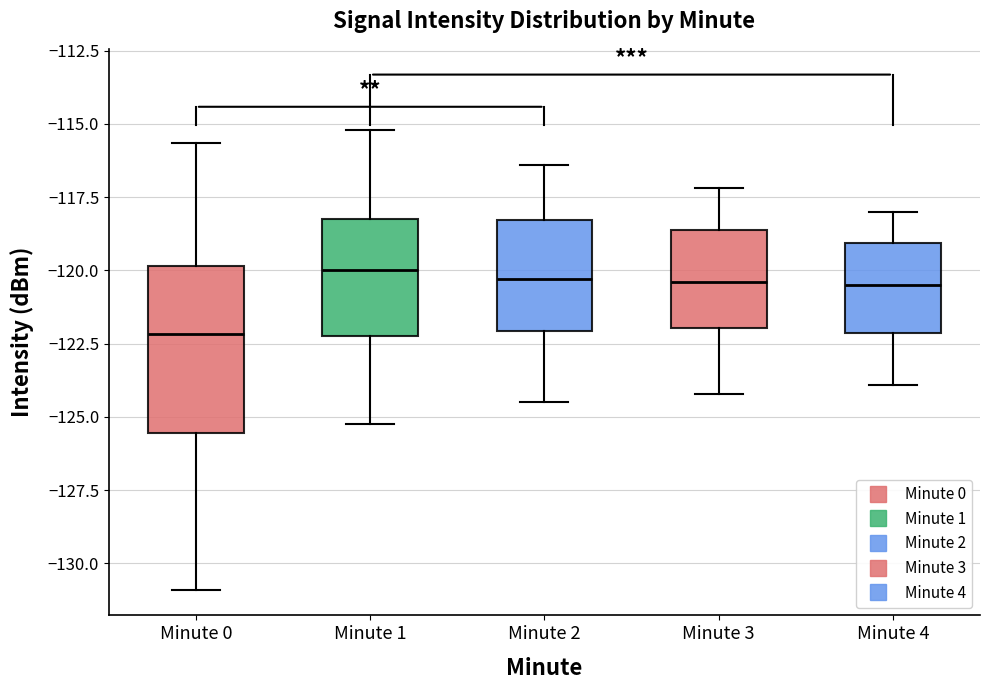

Where is the upper edge of the box for Minute 1 on the y-axis? The values are not printed on the chart, so give them approximately, as read against the axis.

-118.0